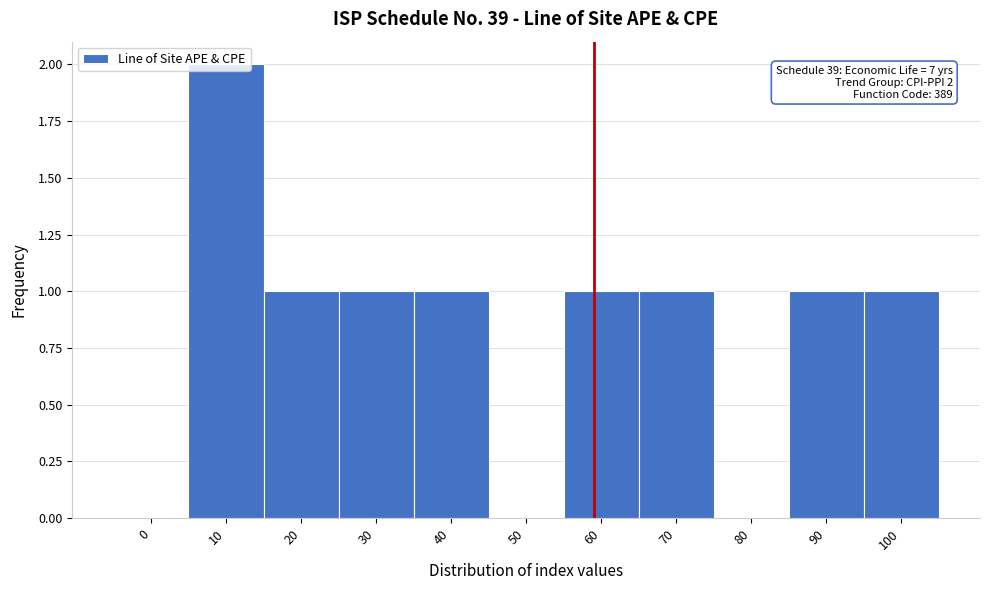

Approximately how many times larger is the value at 70 compared to 30?

1.0